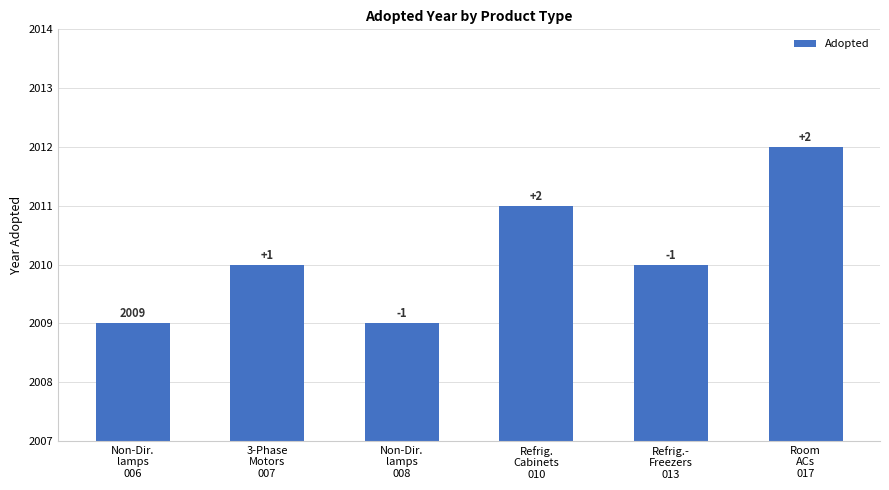

Are the bars grouped side by side (vs. stacked)?

No